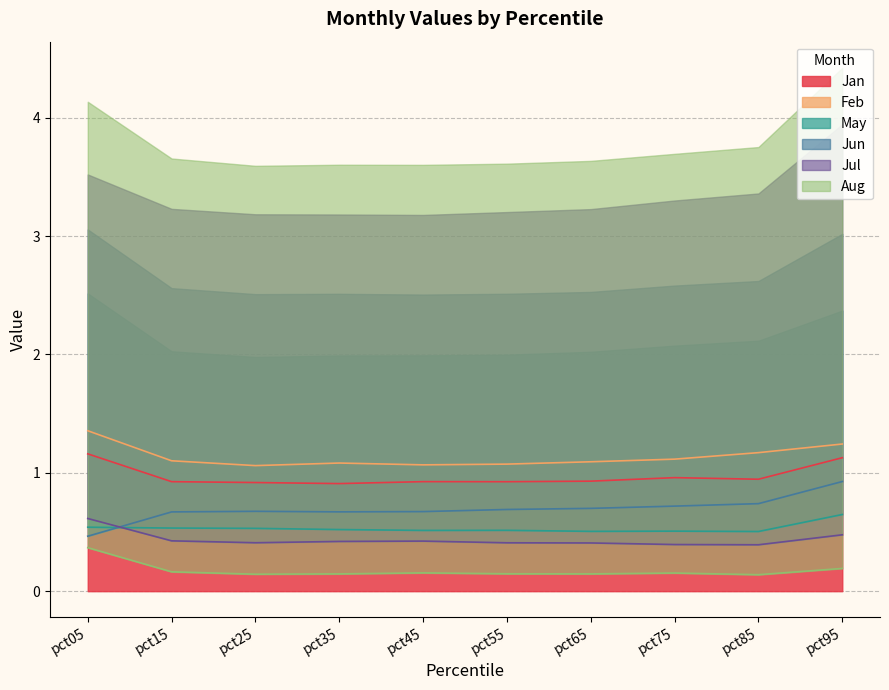

Which label corresponds to the largest value in the chart?

pct05